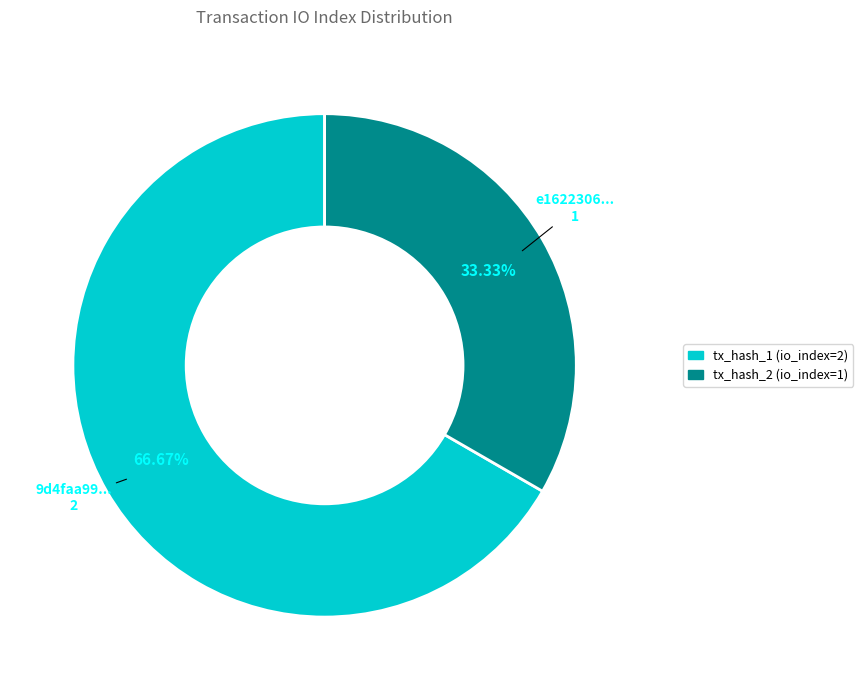

Rank the categories by value from highest to lowest.

tx_hash_1 (io_index=2), tx_hash_2 (io_index=1)